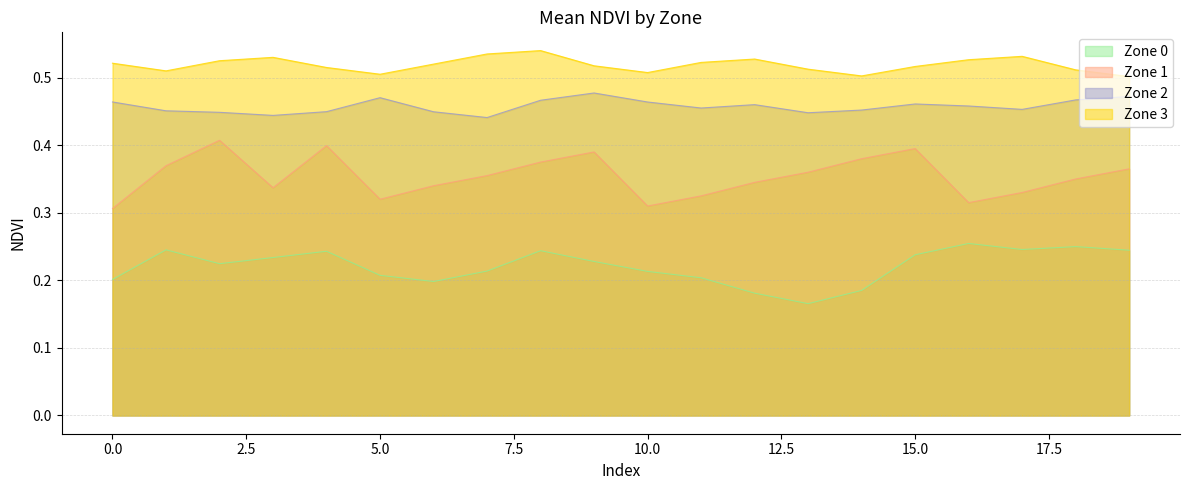

At 5.0, list the series in order from largest to smallest.

Zone 3, Zone 2, Zone 1, Zone 0